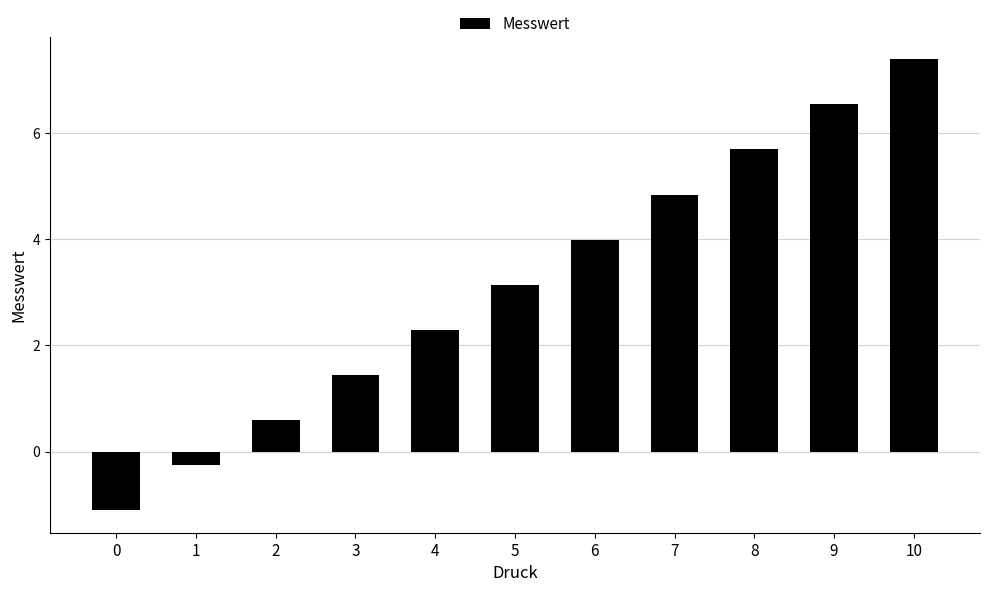

What is the approximate value at 2?

0.6